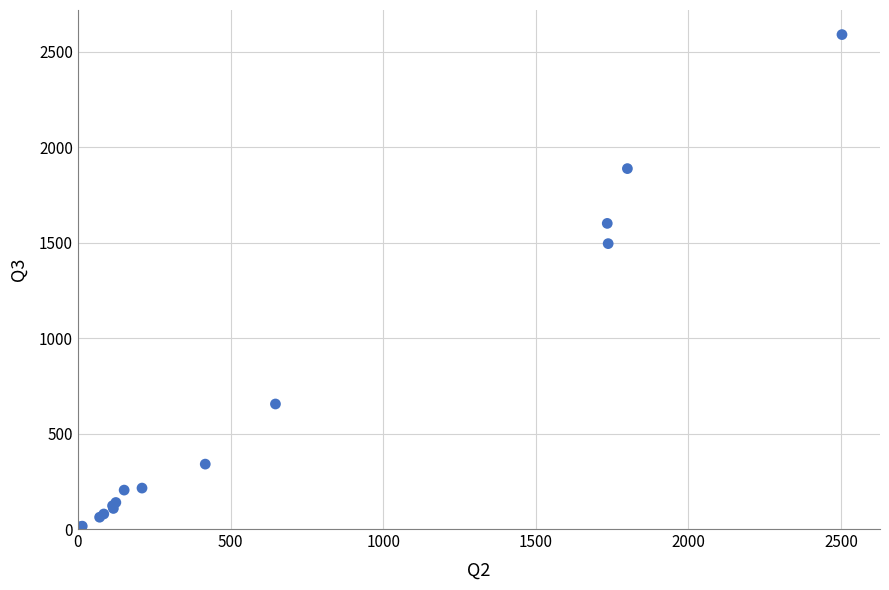

What Y value in the scatter plot is closest to 1301?

1495.0